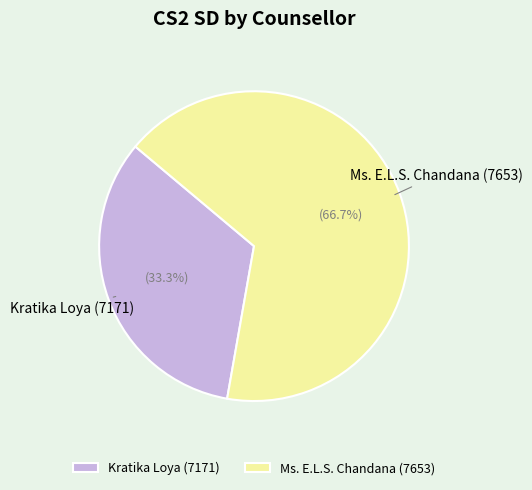

Count the number of slices in the pie.

2